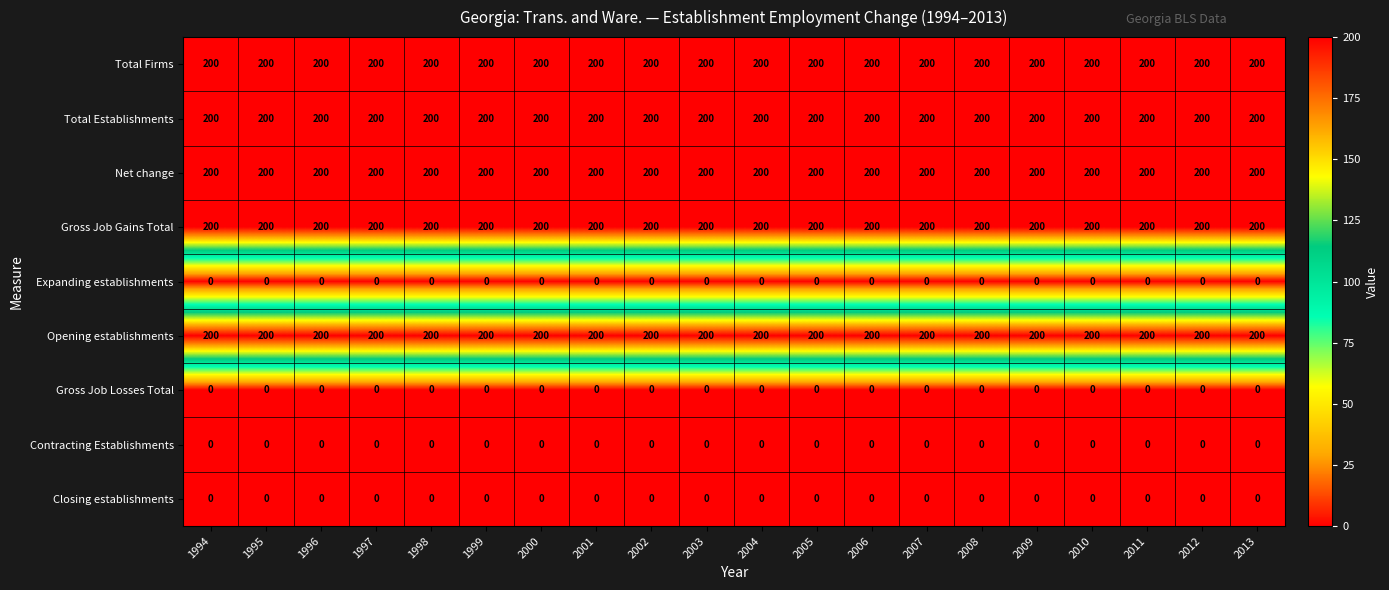

What is the greatest value displayed?

200